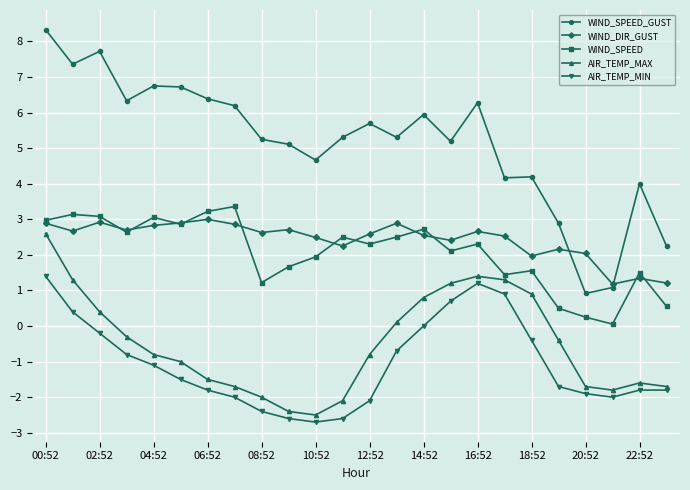

What is the lowest value of the WIND_SPEED_GUST series?

0.9